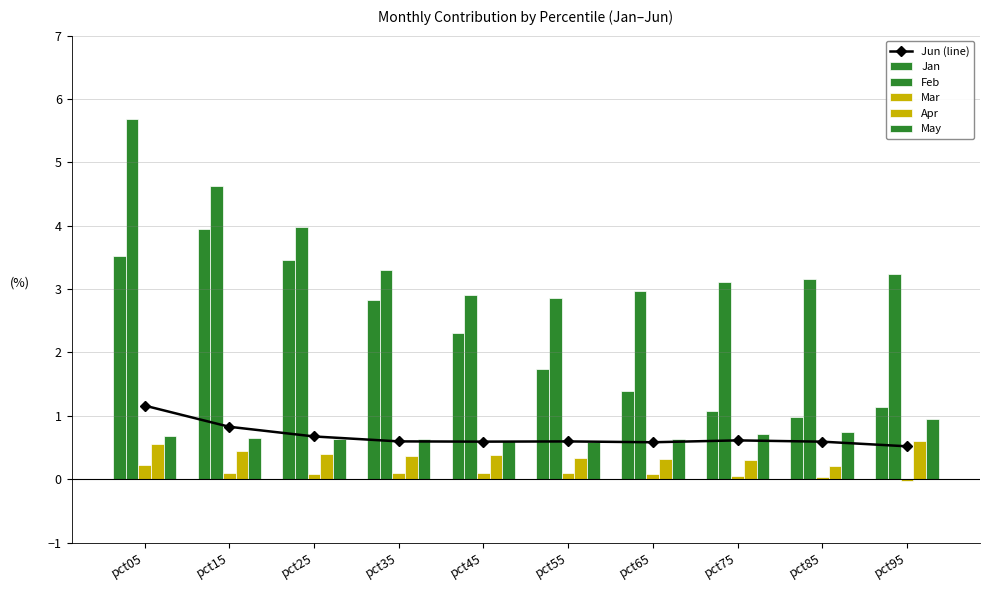

At which category is the sum across all series the highest?

pct05